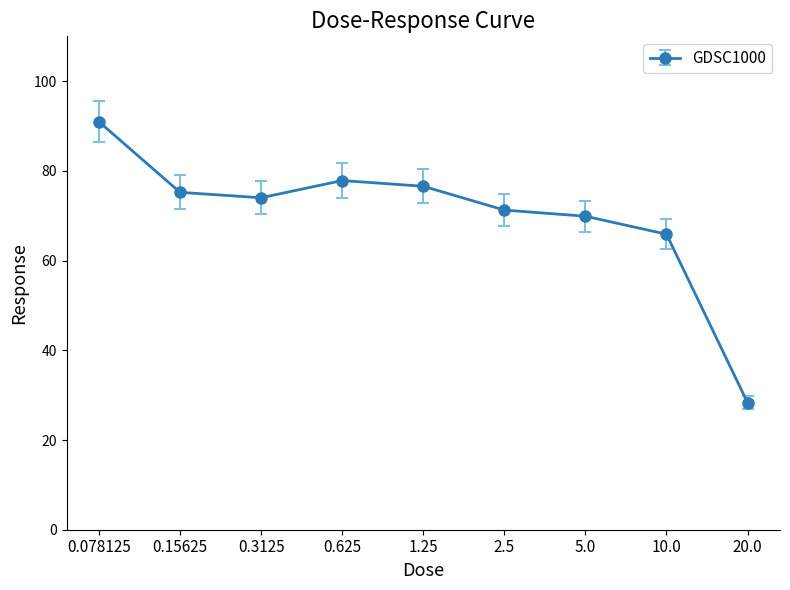

What is the approximate value at 0.3125?

74.0